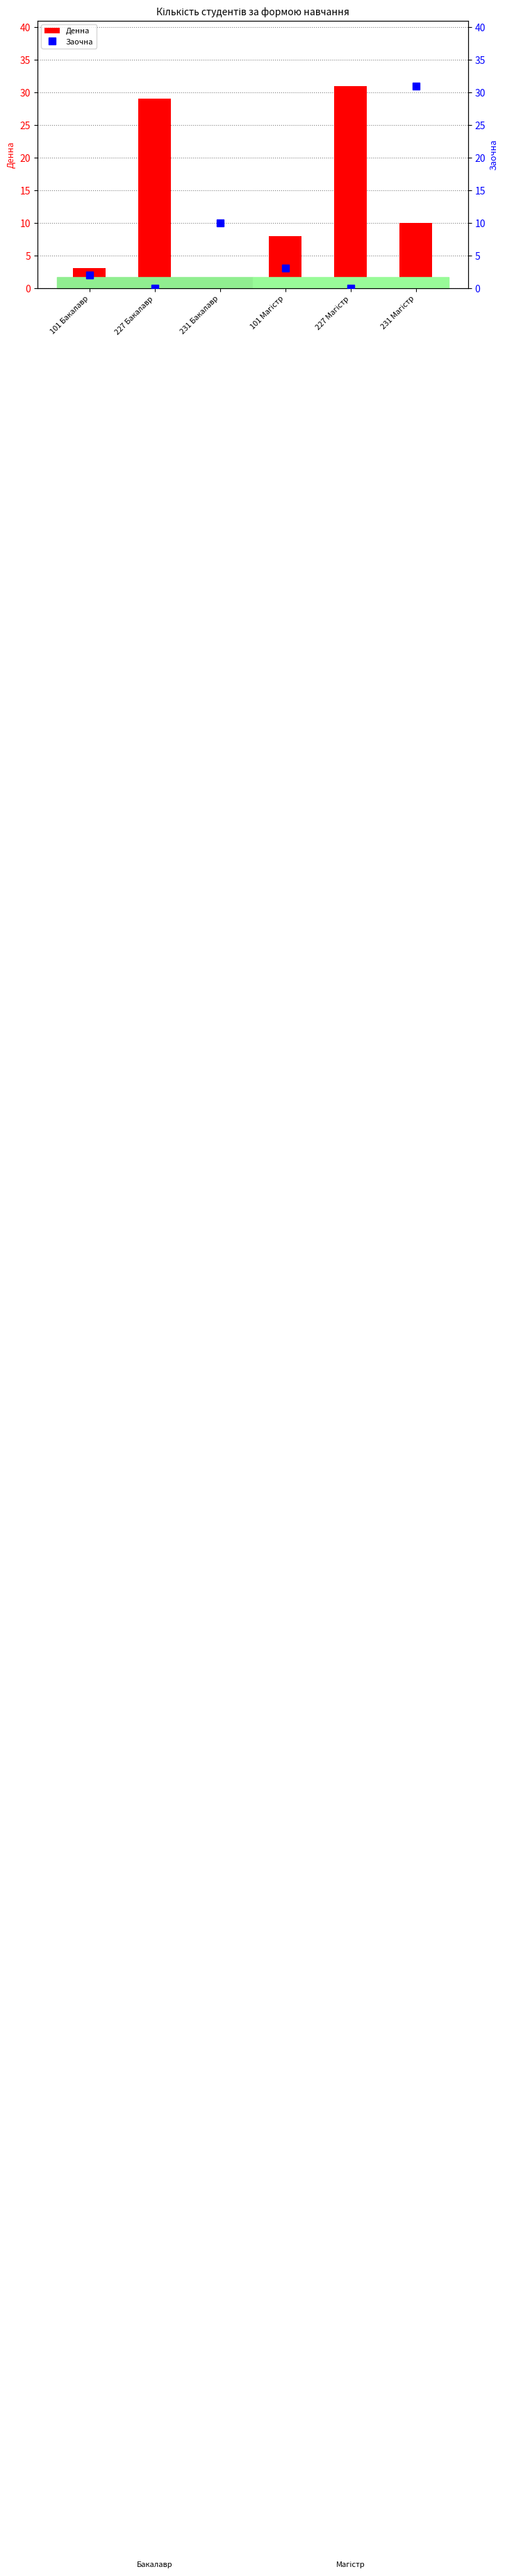

Where does the Денна series first go above 10?

227 Бакалавр